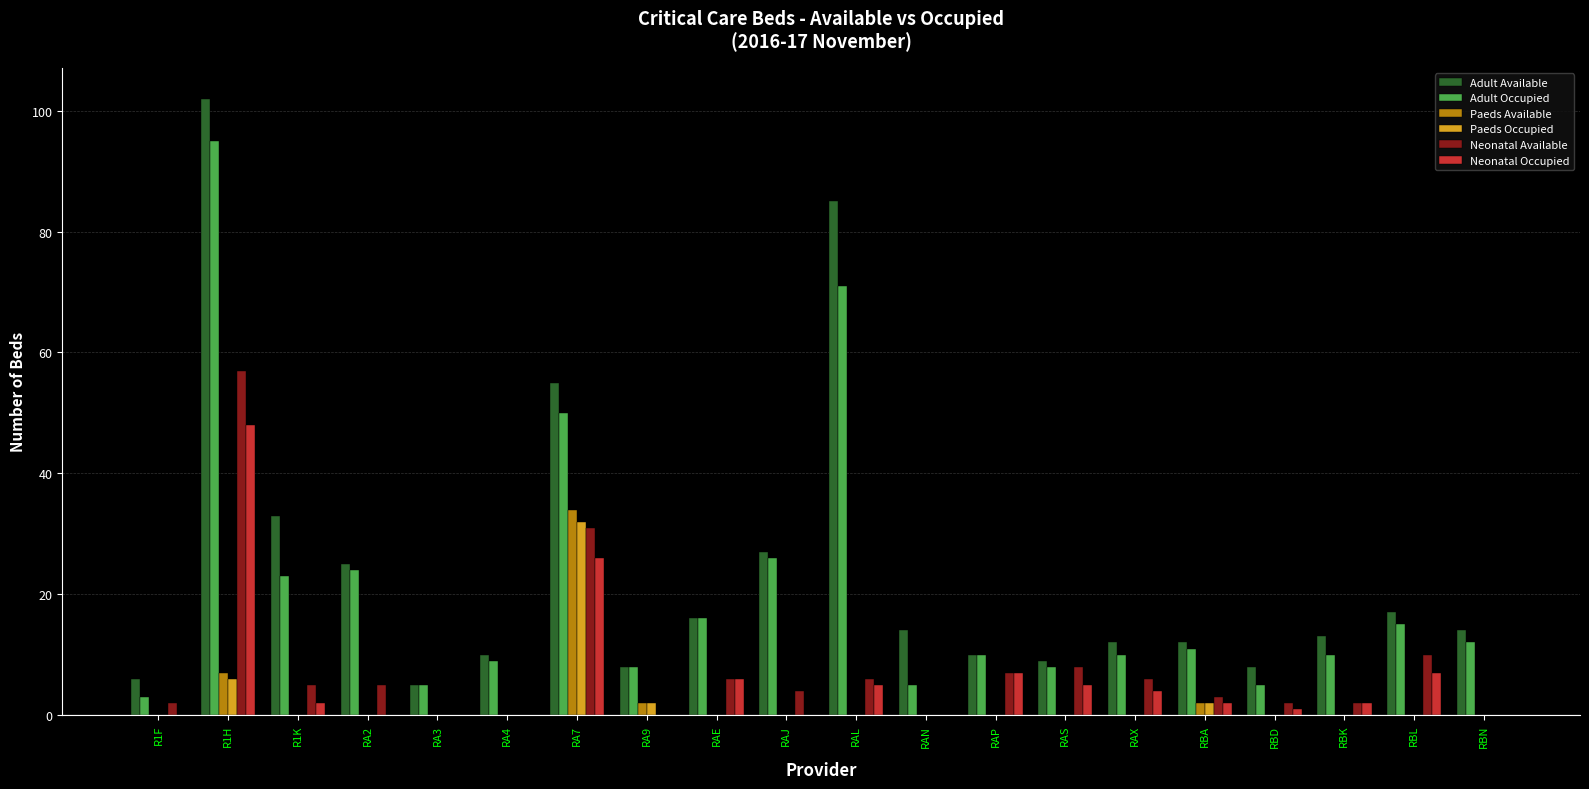

Count the number of categories in the chart.

20